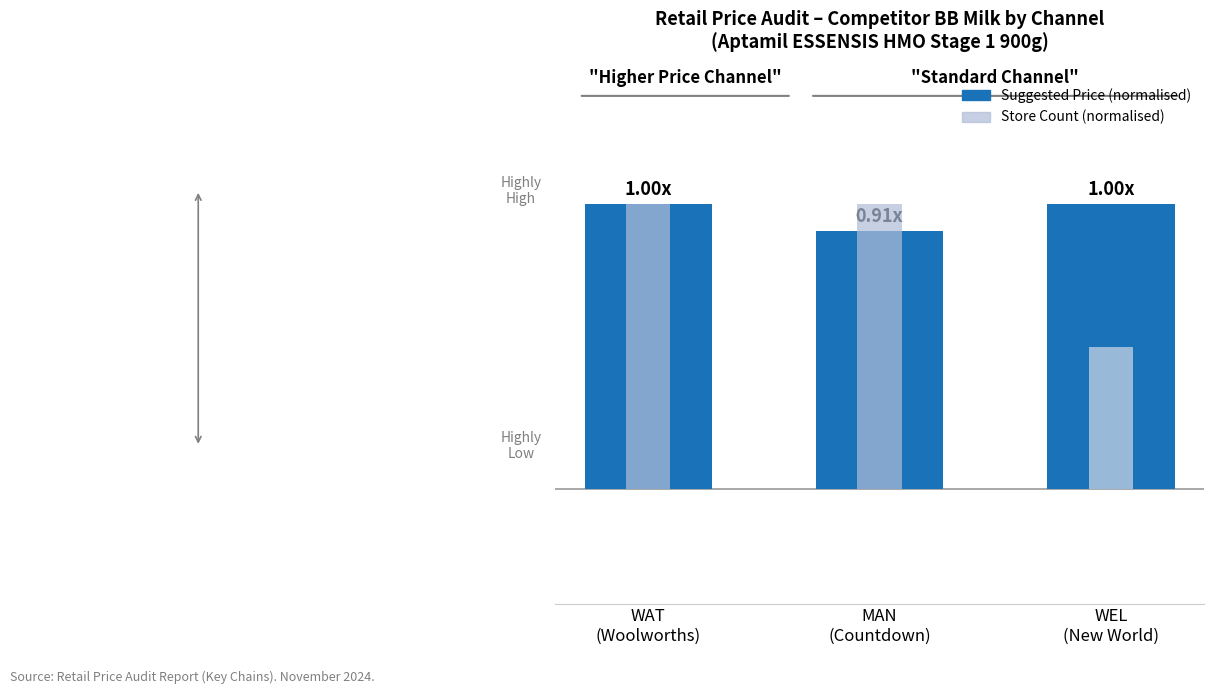

Where is Store Count (normalised) nearest to the value 0?

WEL
(New World)